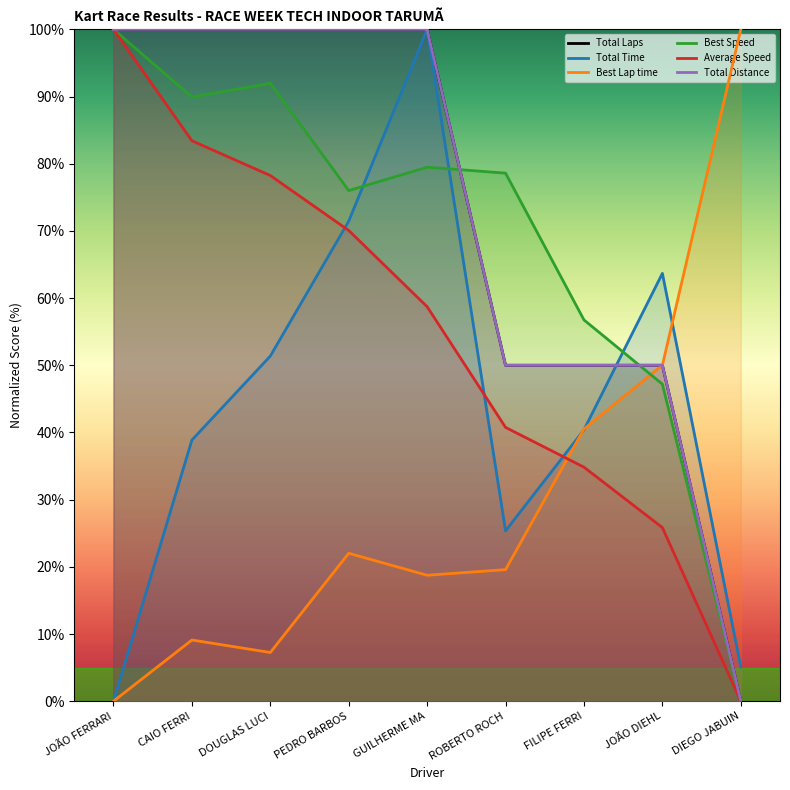

What is the label of the 6th point from the right?

PEDRO BARBOS